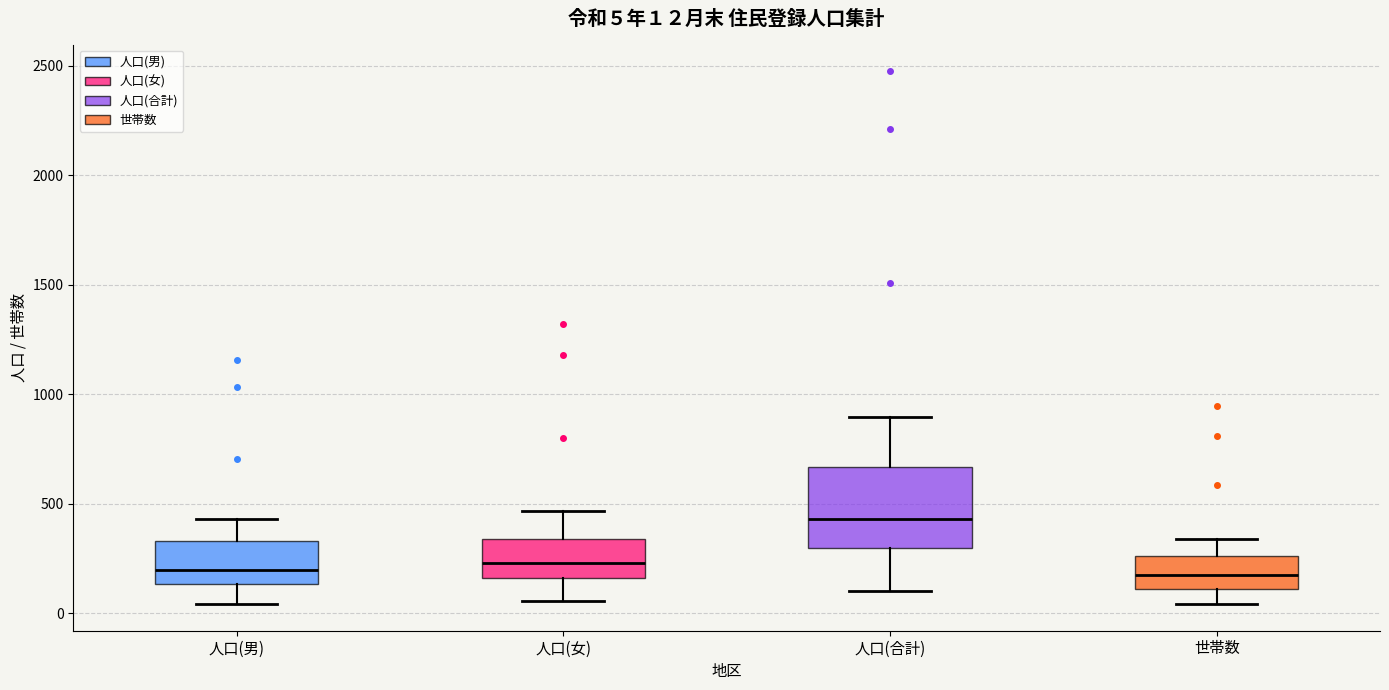

Comparing the boxes themselves (not the whiskers), which one is the tallest?

人口(合計)